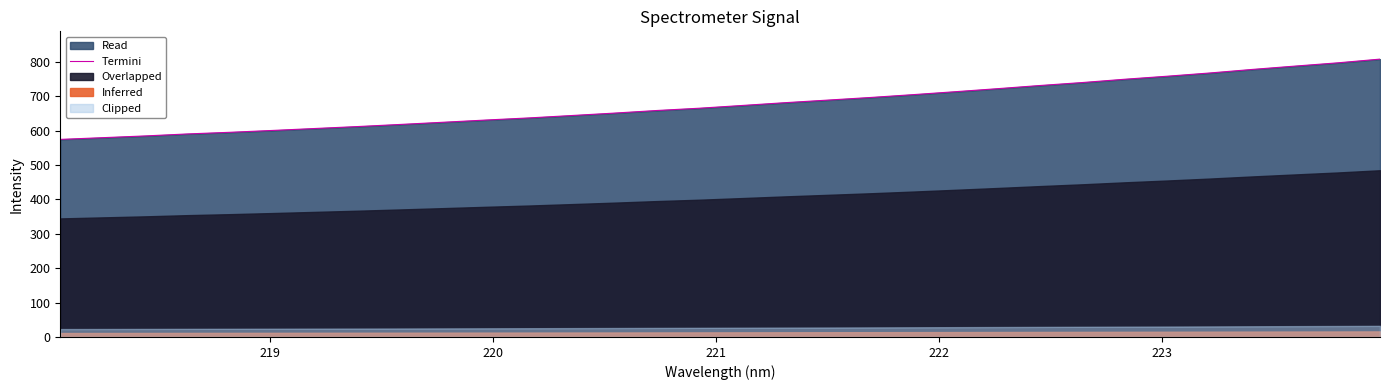

Count the number of categories in the chart.

32